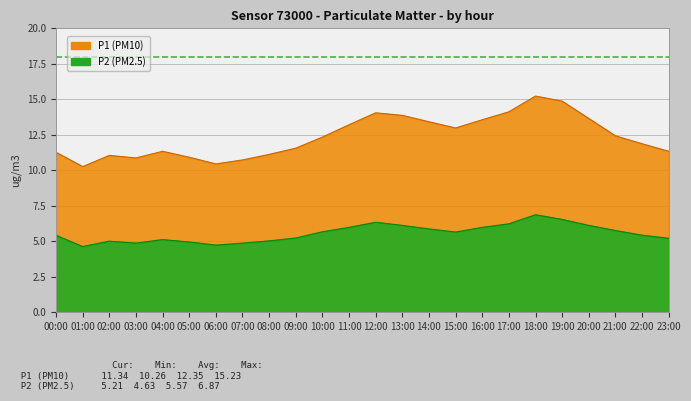

True or false: P1 and P2 cross at least once.

False